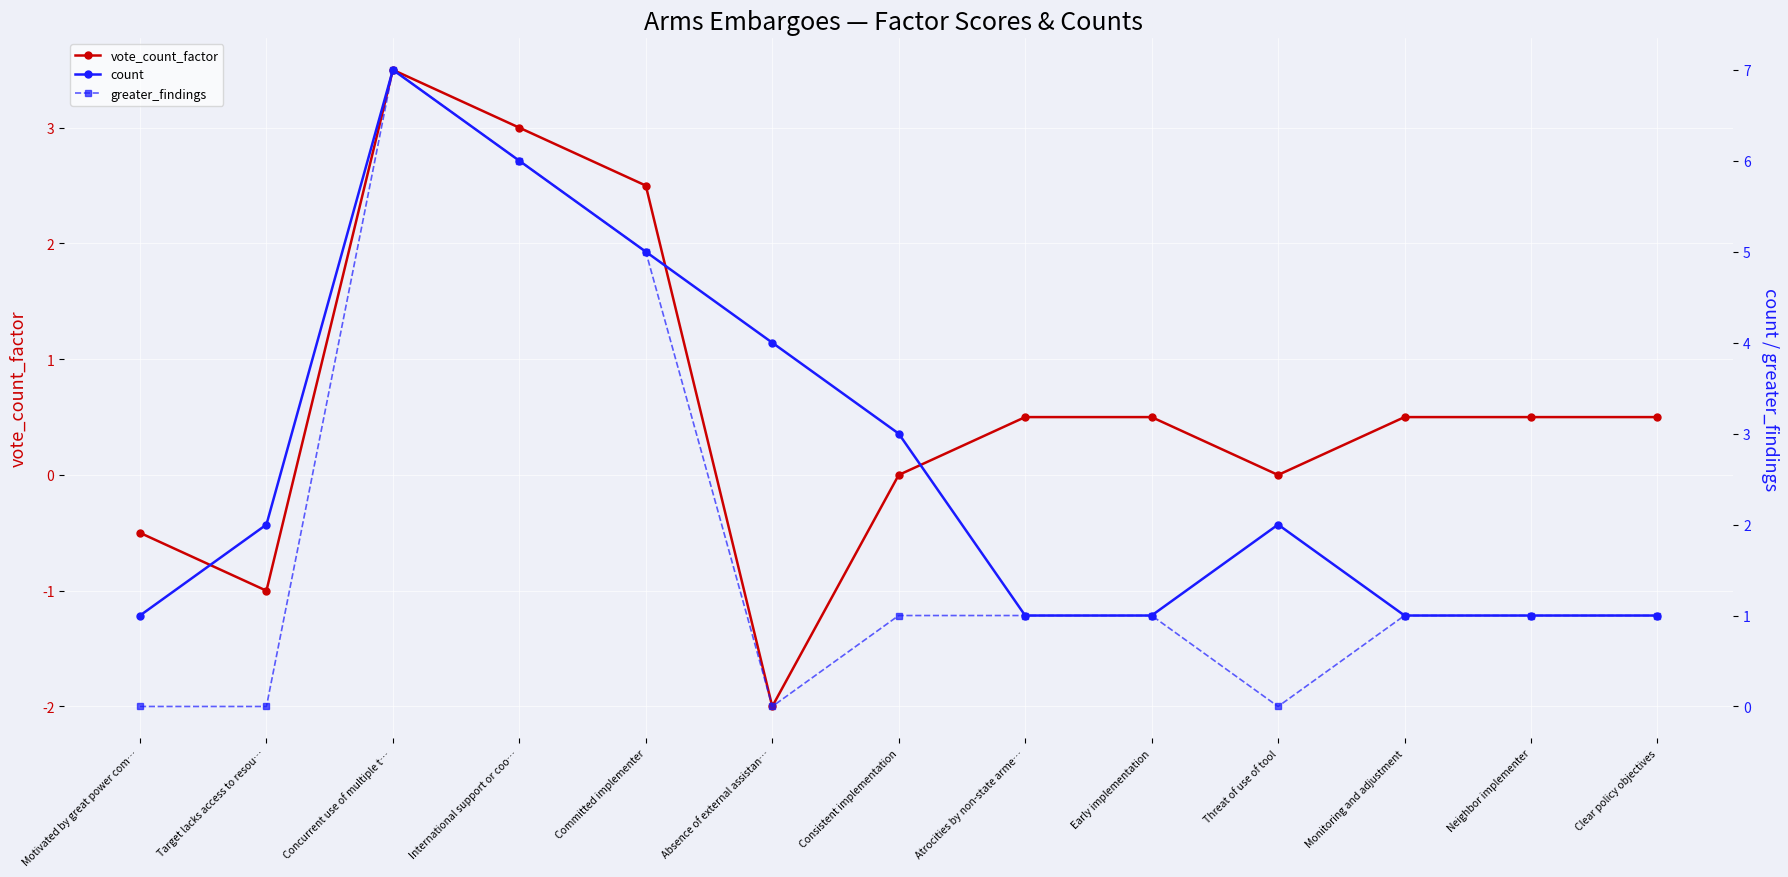

Which series has the largest total across all categories?

count